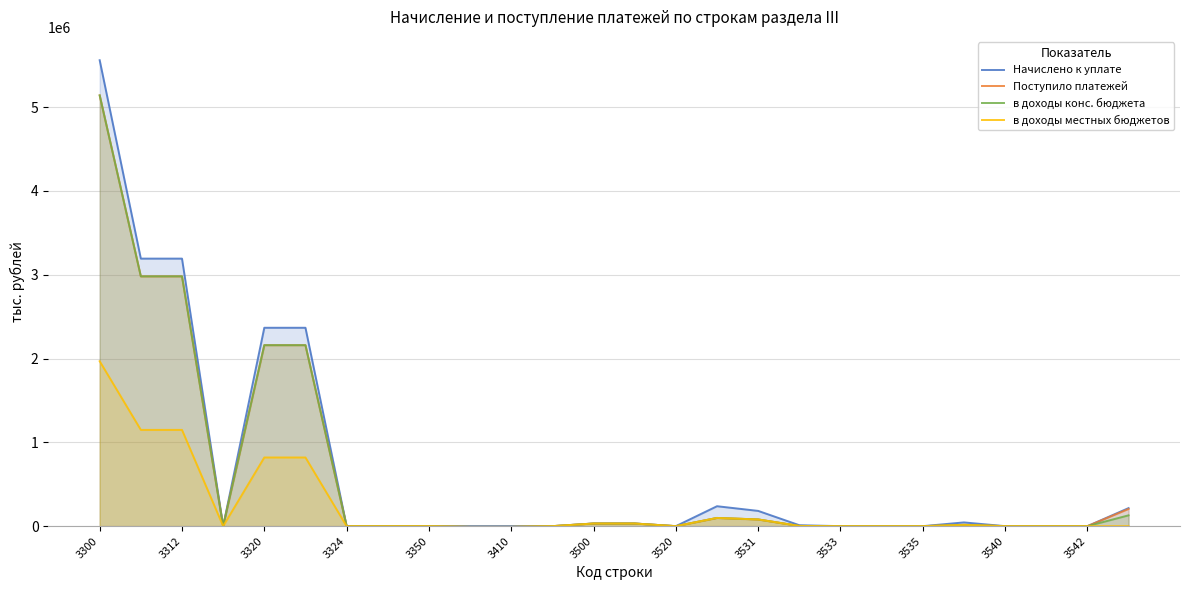

How many lines are shown in the chart?

4